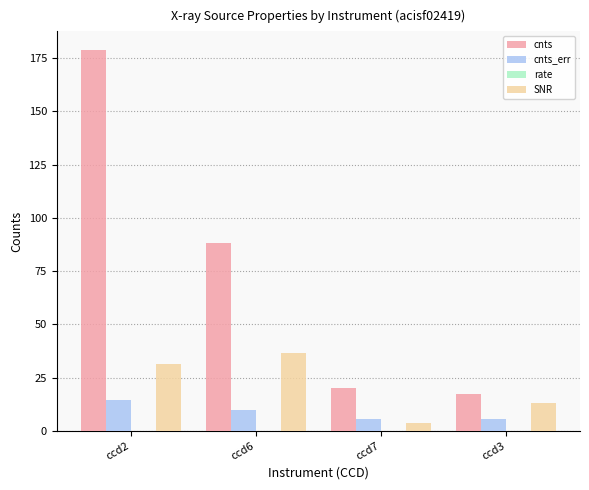

What is the maximum value for cnts?

178.6